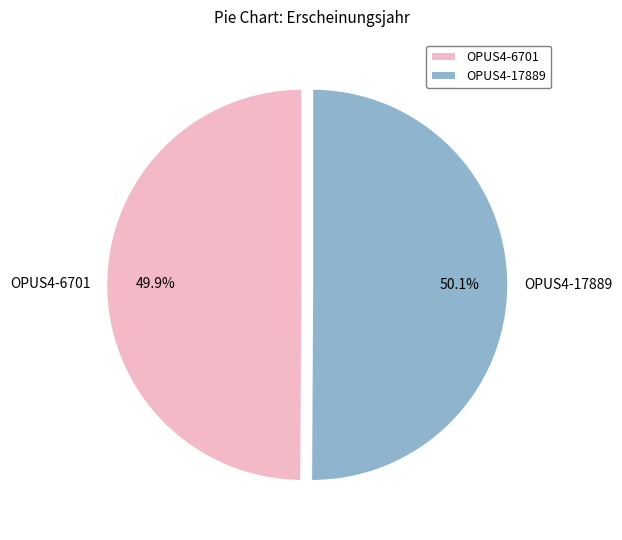

What is the ratio of the value at OPUS4-6701 to the value at OPUS4-17889?

1.0